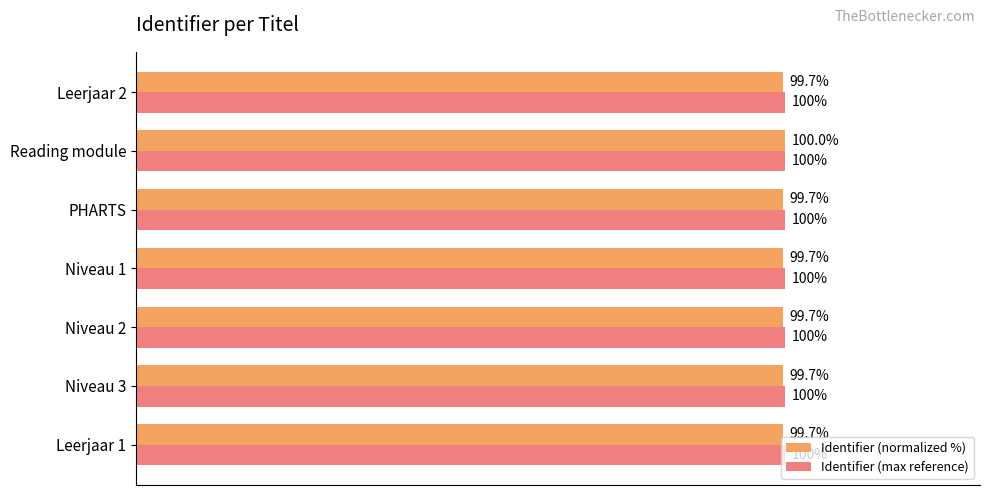

Rank the series by their average value, from highest to lowest.

Identifier (max reference), Identifier (normalized %)